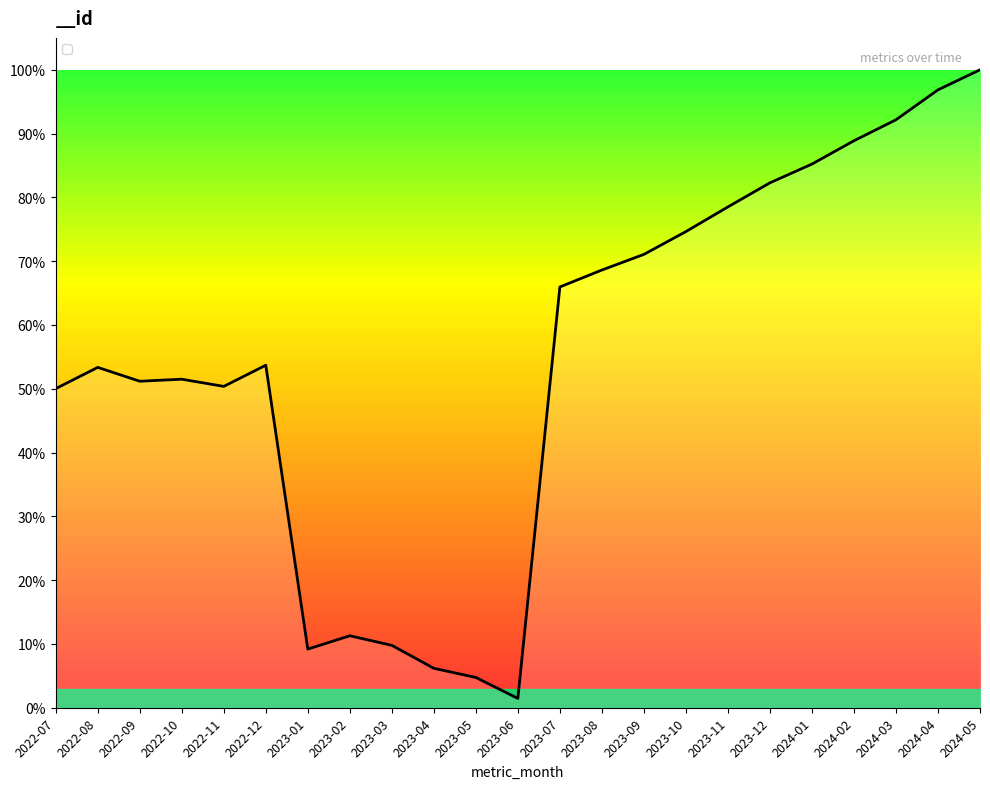

Is this an area chart (filled region under the line)?

Yes